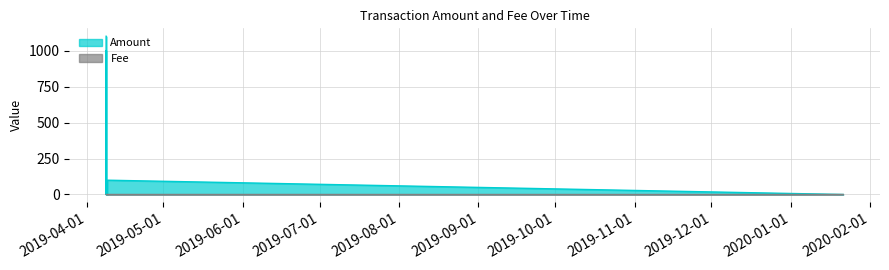

Does the chart display data point markers on the line(s)?

No